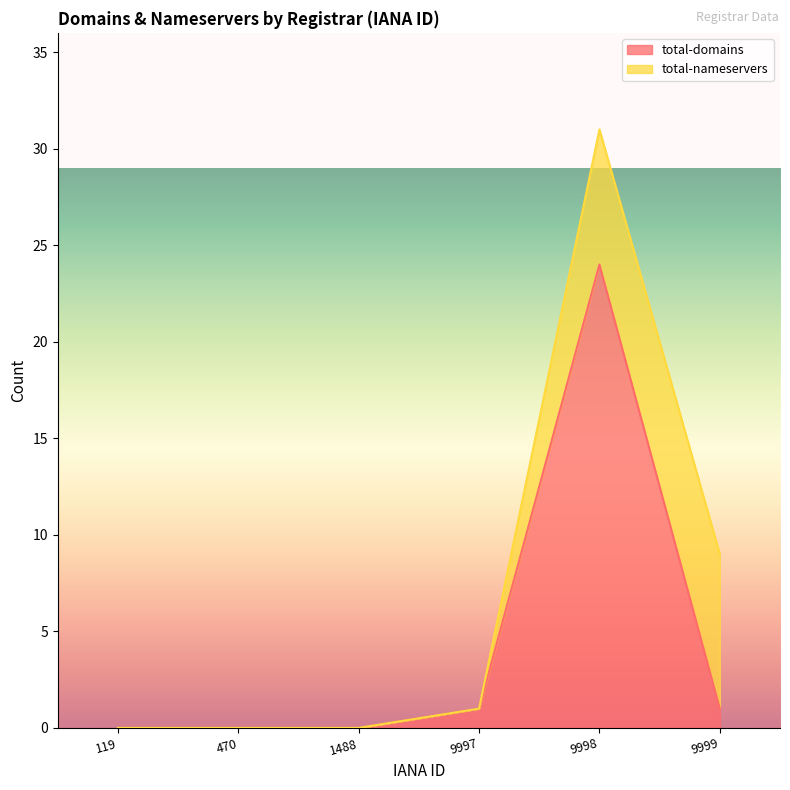

At which label is the value closest to 12?

9997